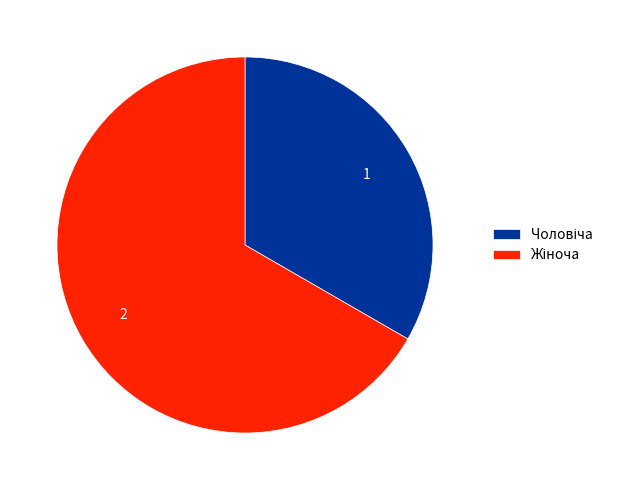

Is there a majority slice in this chart?

Yes